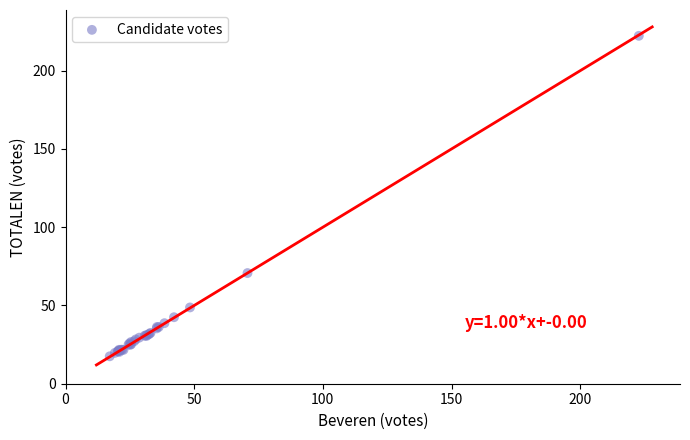

What Y value in the scatter plot is closest to 119?

70.7